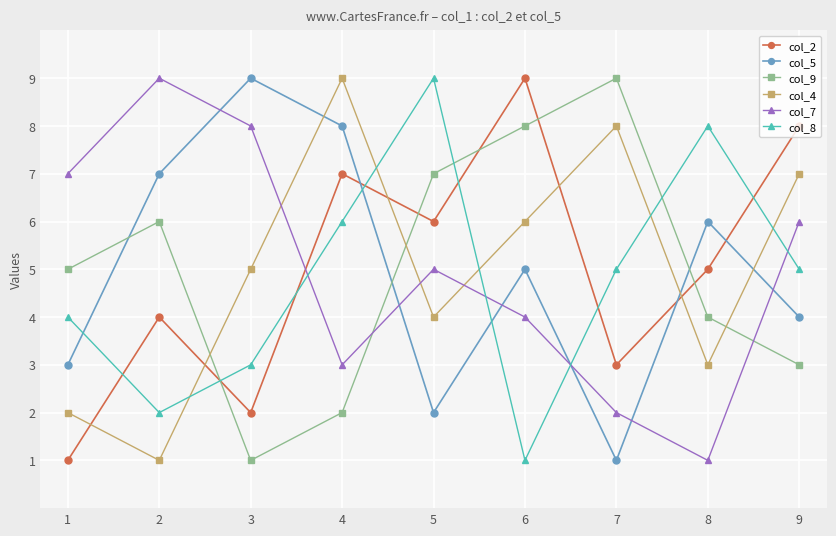

Is this an area chart (filled region under the line)?

No